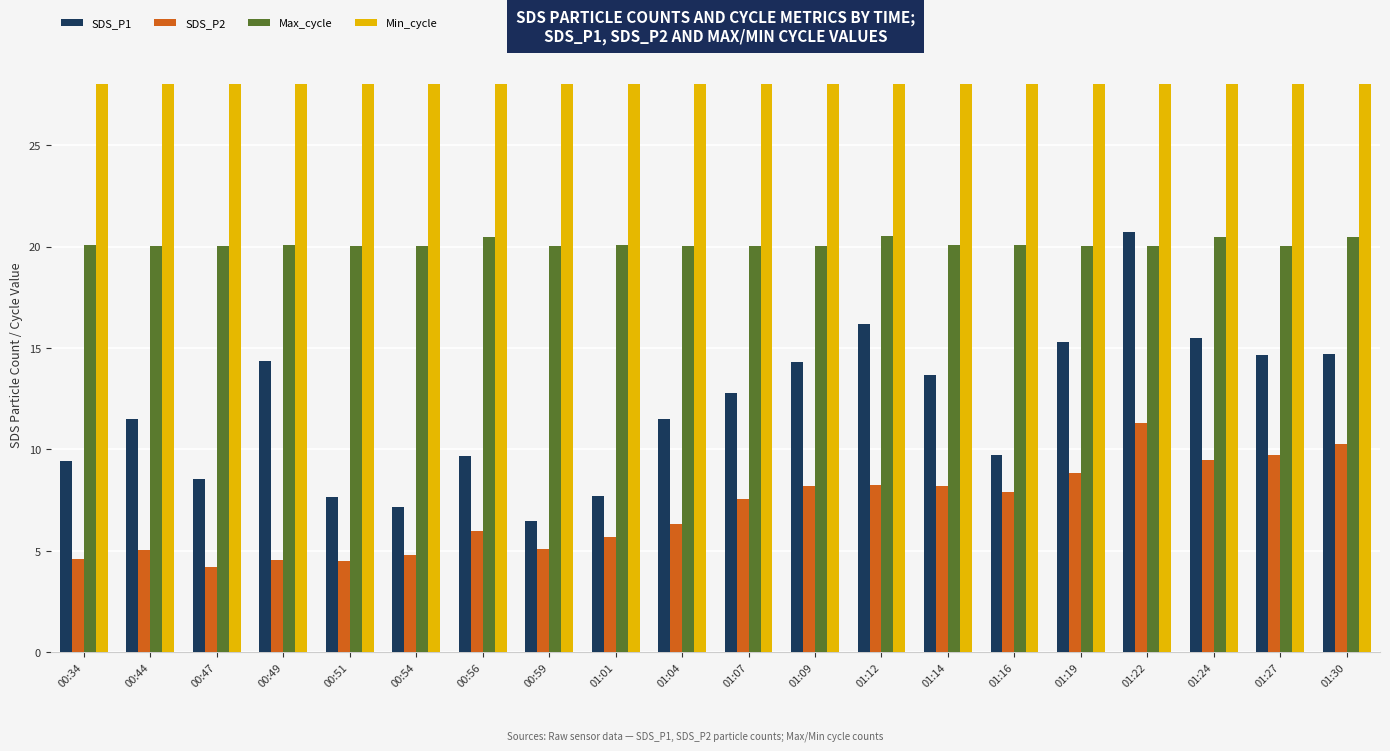

True or false: Min_cycle has a value of 45.5 at 00:56.

False